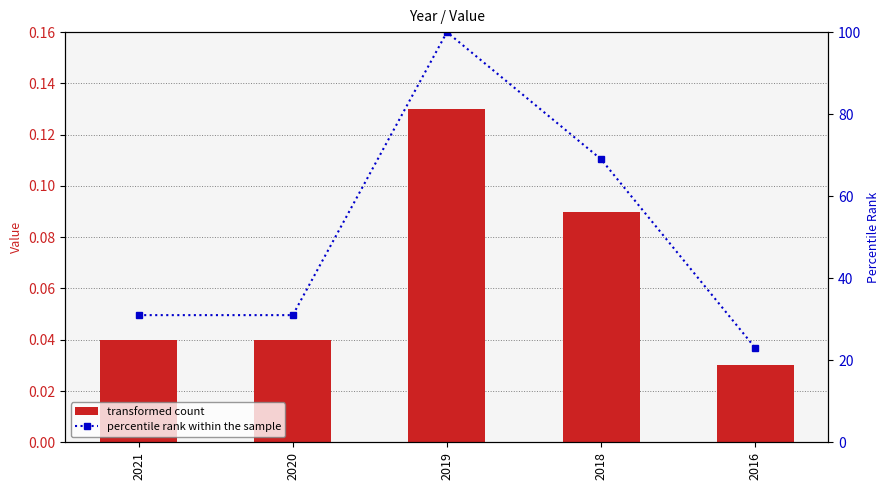

At 2016, list the series in order from smallest to largest.

transformed count, percentile rank within the sample